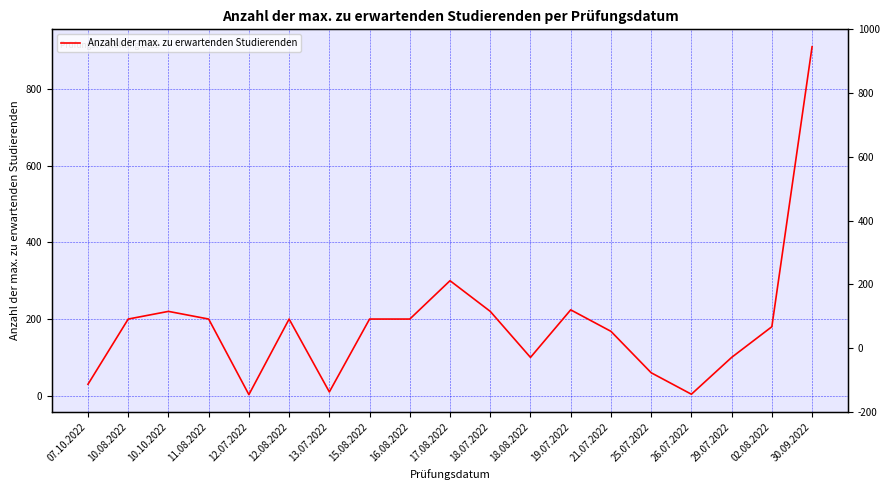

What is the difference between the values at 21.07.2022 and 18.07.2022?

52